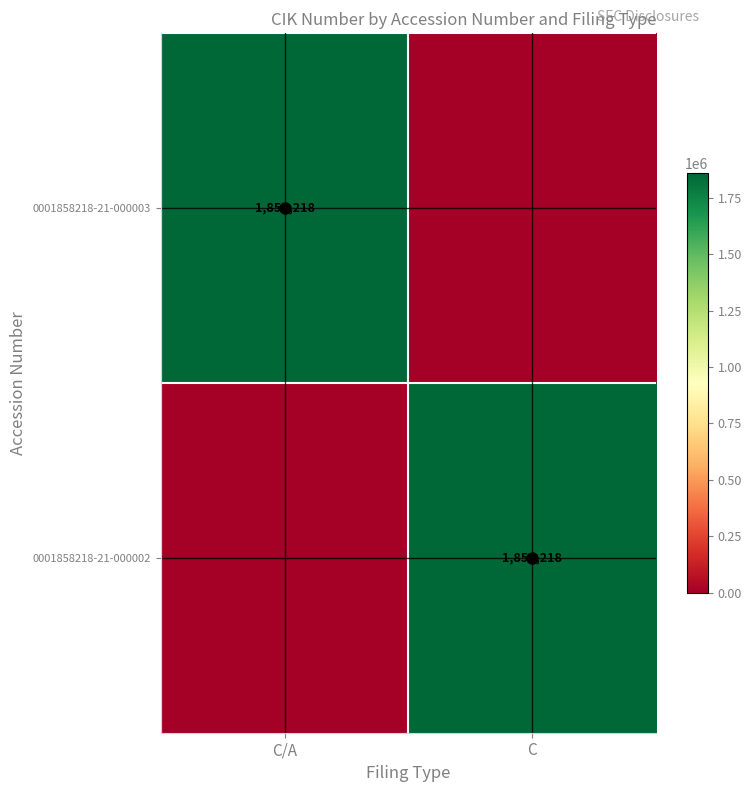

What is the sum of all 0001858218-21-000002 values?

1858218